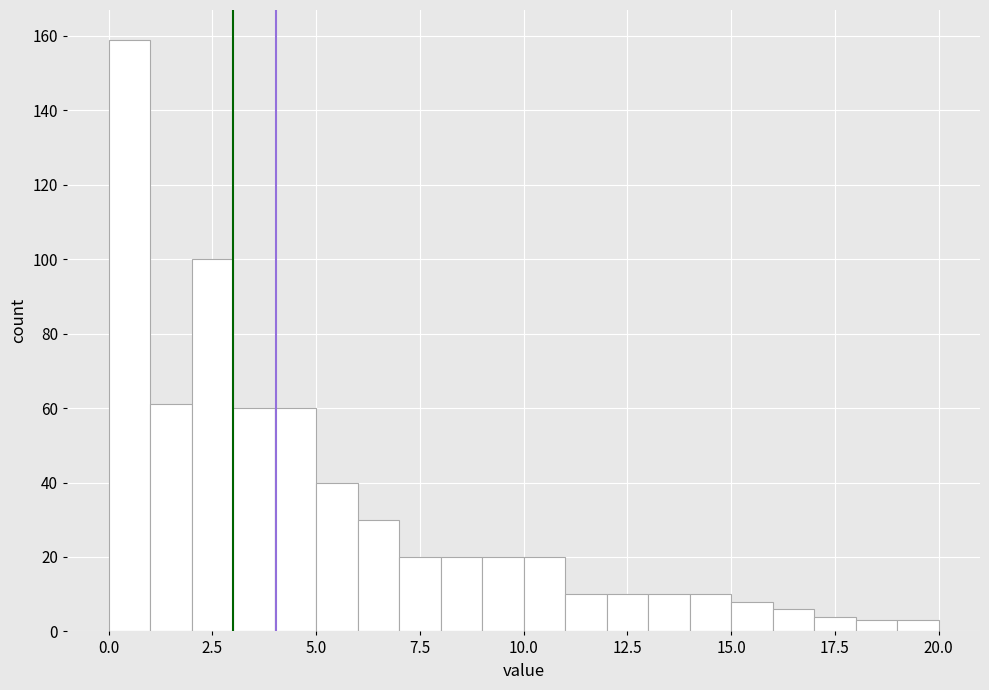

Read against the x-axis, roughly where is the centre of the tallest bar?

0.5